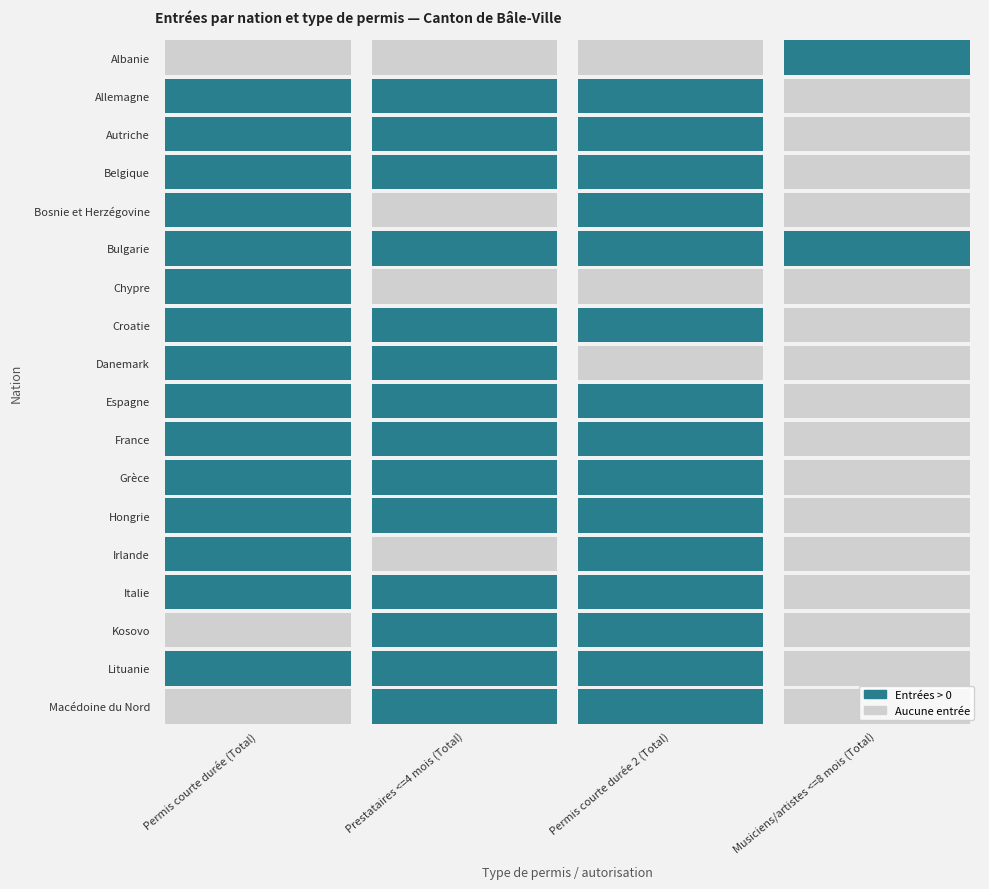

List the series in order of their peak value, lowest first.

Albanie, Chypre, Macédoine du Nord, Belgique, Danemark, Kosovo, Grèce, Bulgarie, Bosnie et Herzégovine, Lituanie, Autriche, Irlande, Croatie, Hongrie, Espagne, France, Italie, Allemagne